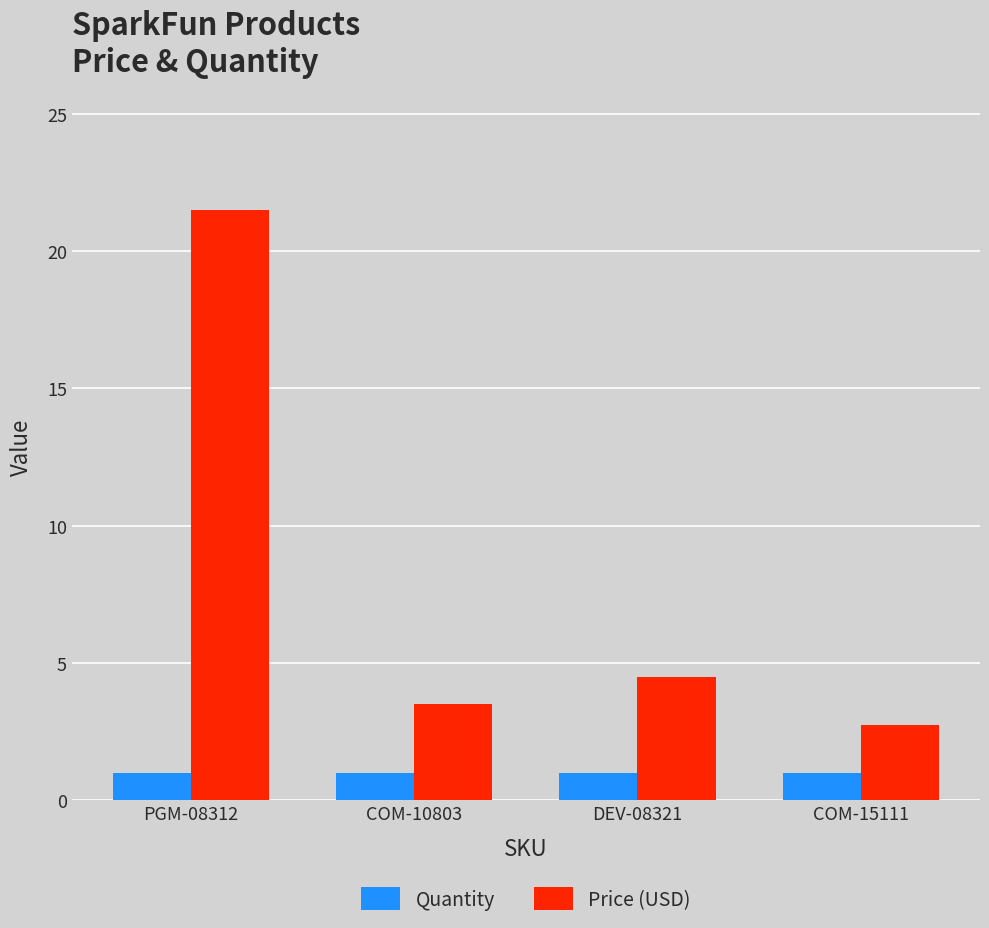

How many categories are shown in the chart?

4